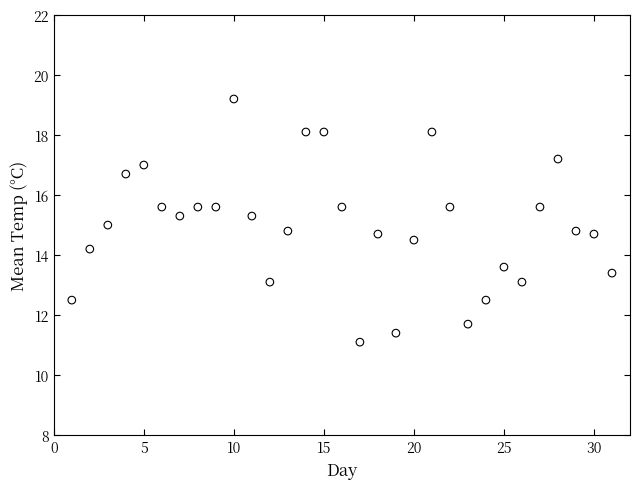

What is the range of Y values (max minus min)?

8.1